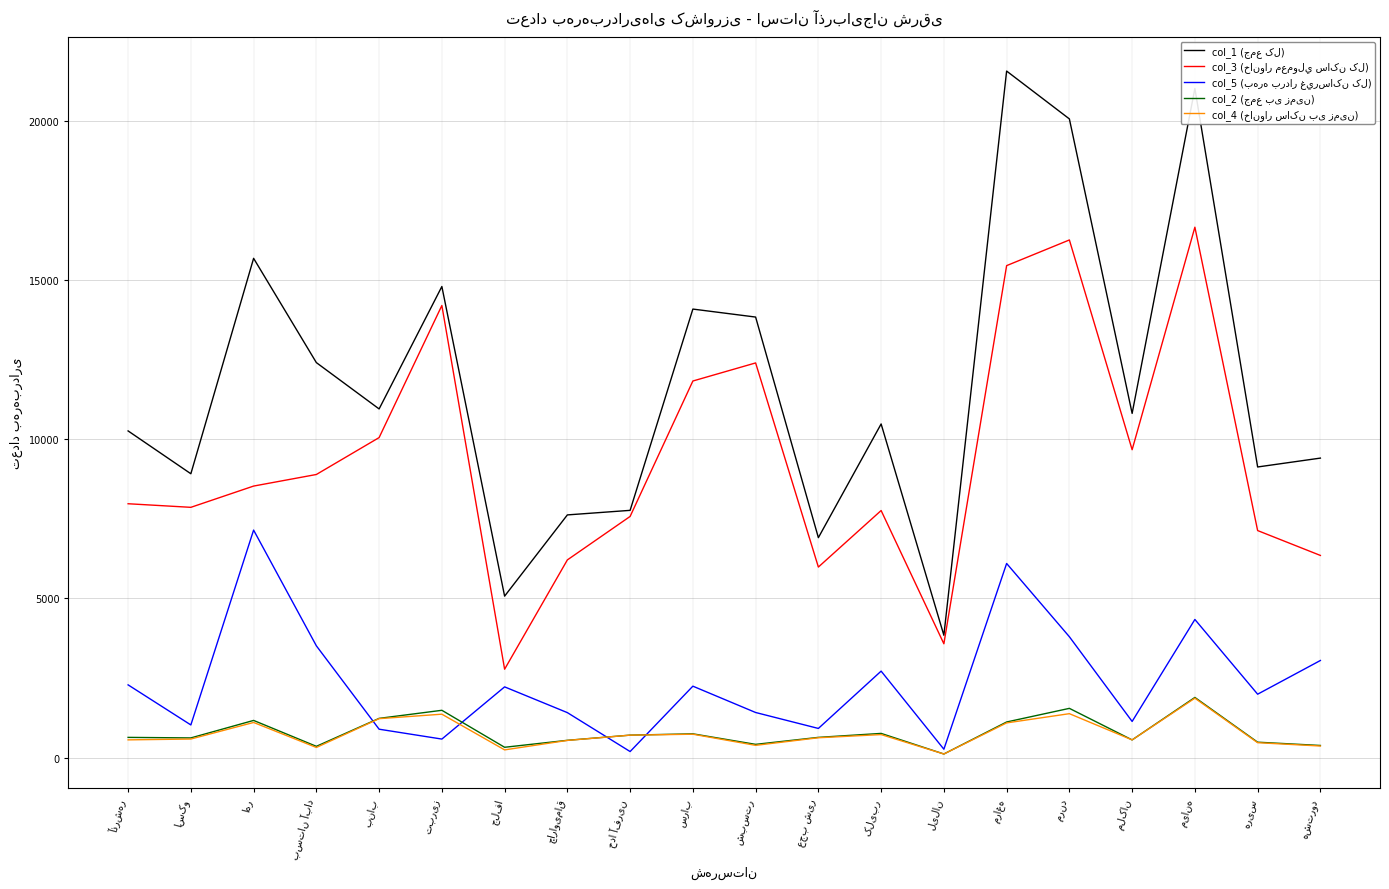

Read the col_3 (خانوار معمولي ساکن کل) value at مراغه.

15458.1